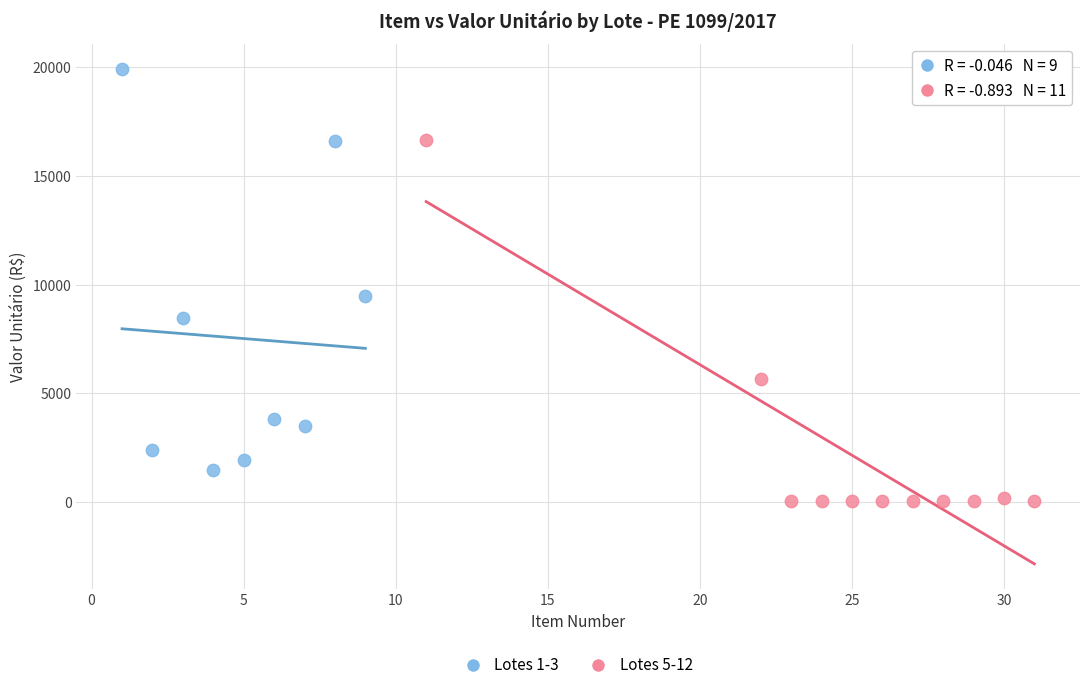

Which series has the widest spread of Y values?

Lotes 1-3